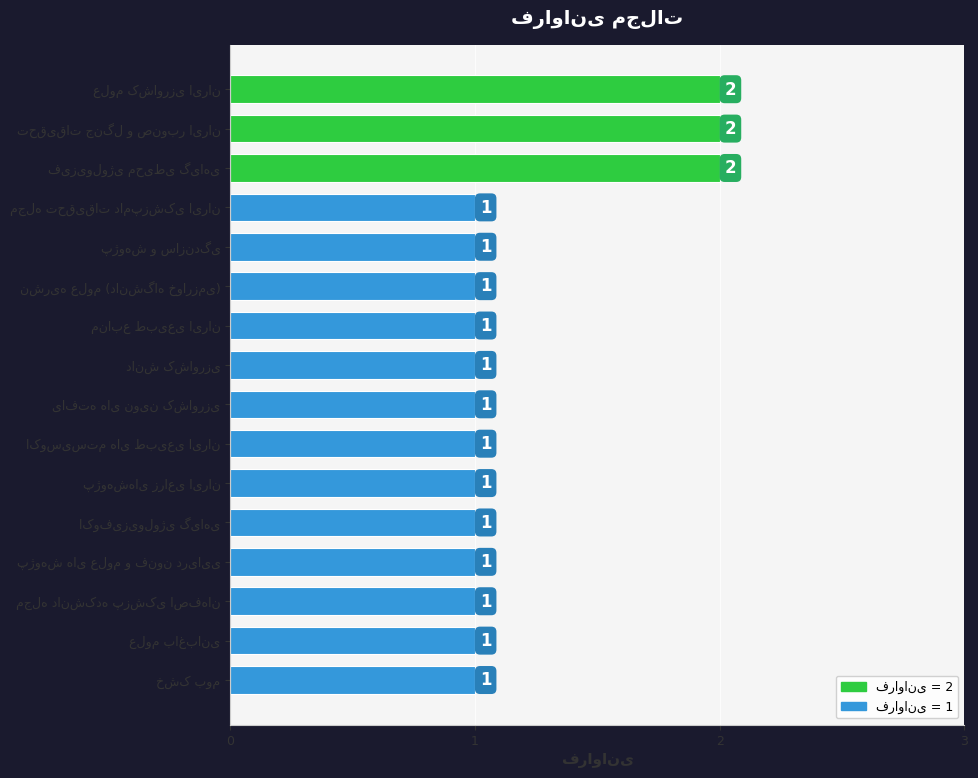

What is the greatest value displayed?

2